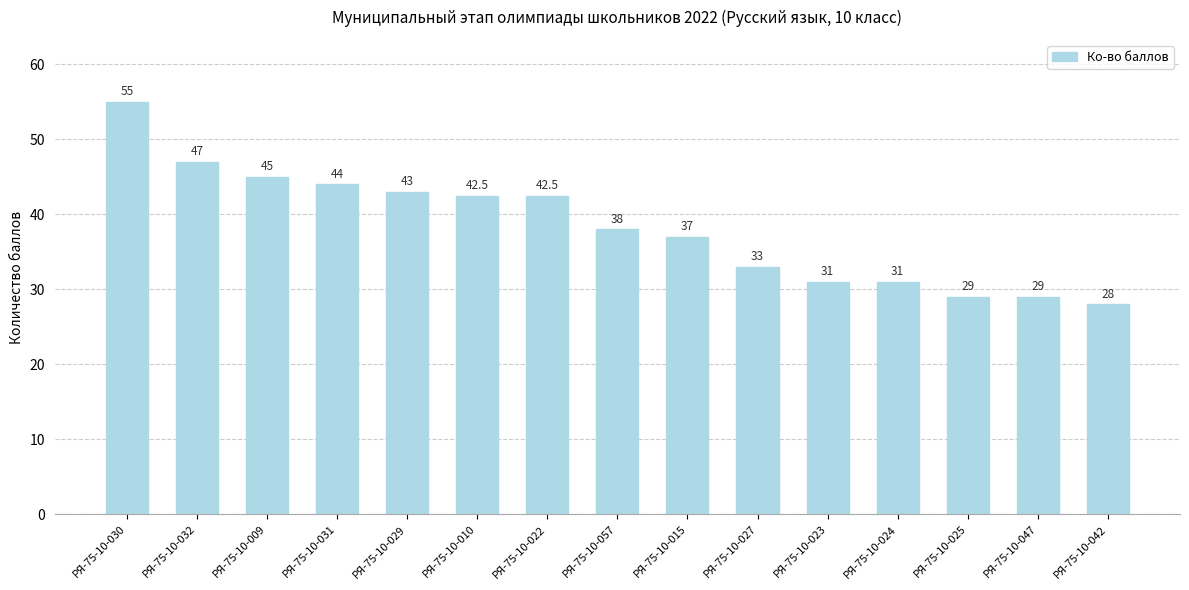

At which category does the chart reach its minimum across all series?

РЯ-75-10-042